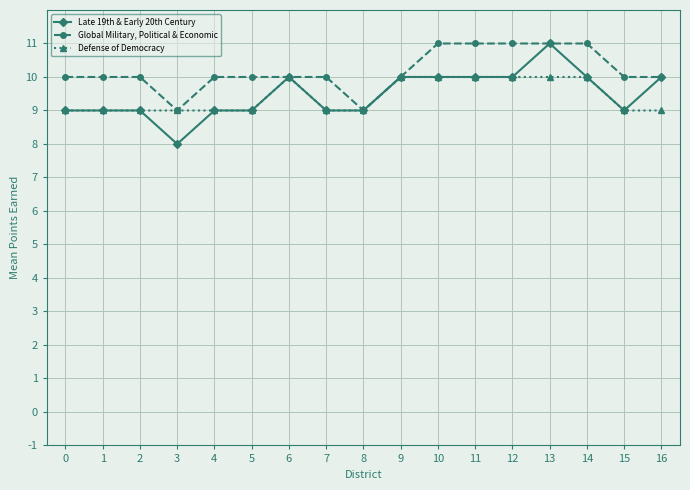

Which label corresponds to the smallest value in the chart?

3